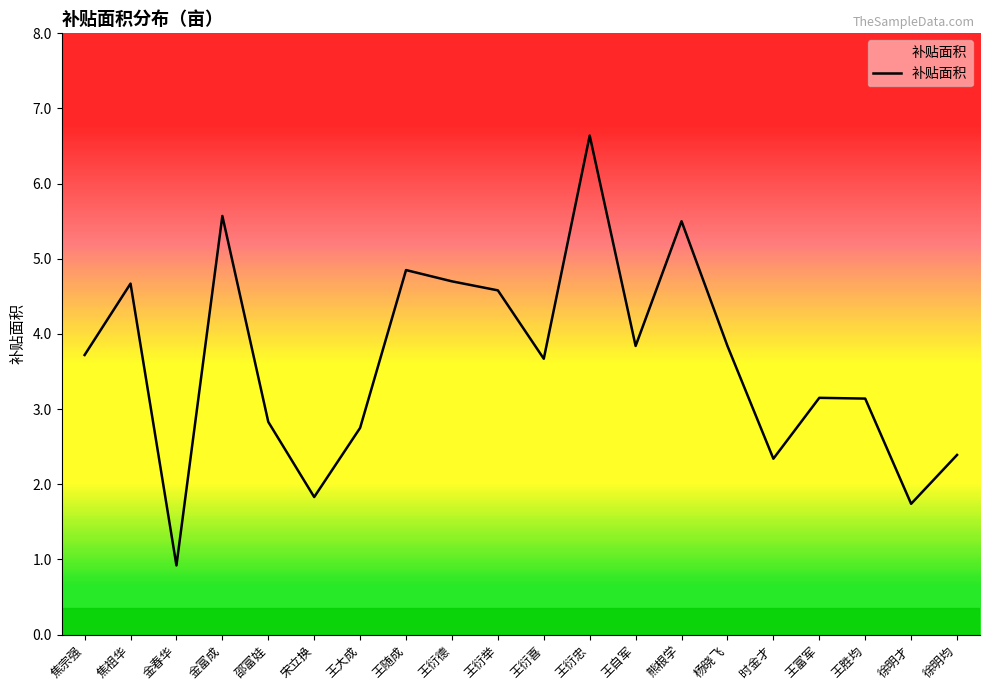

What is the minimum value shown in the chart?

0.9